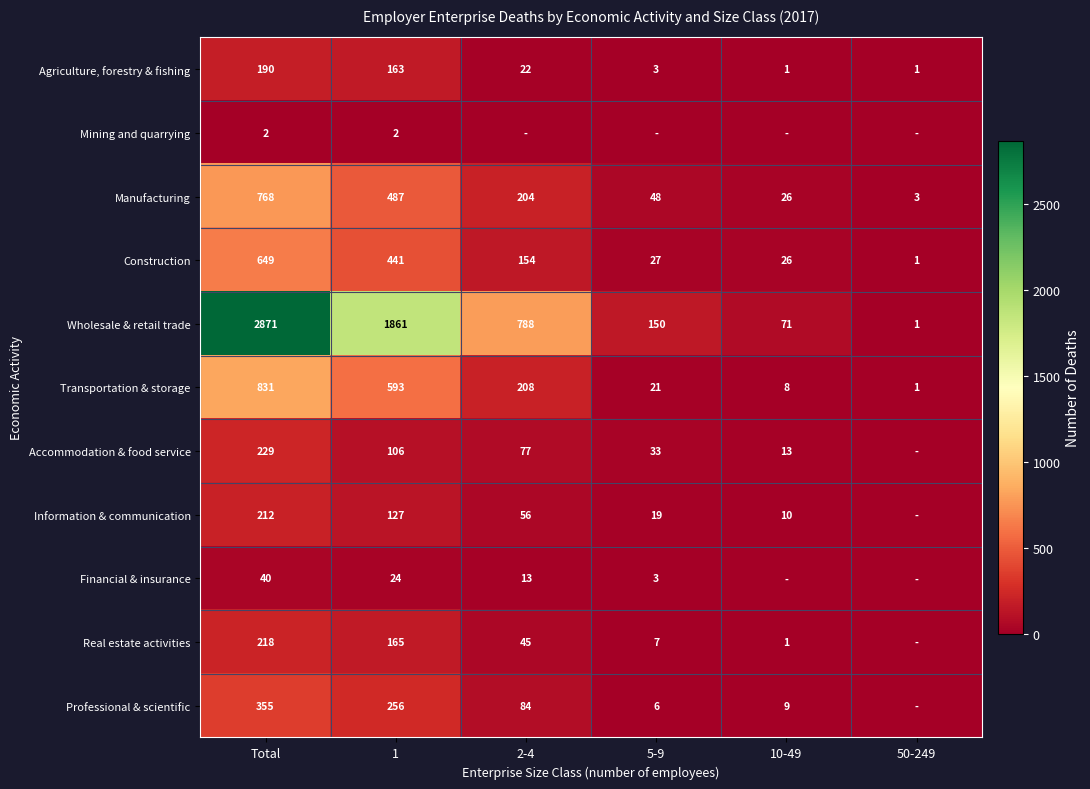

True or false: Manufacturing has a value of 768 at Total.

True